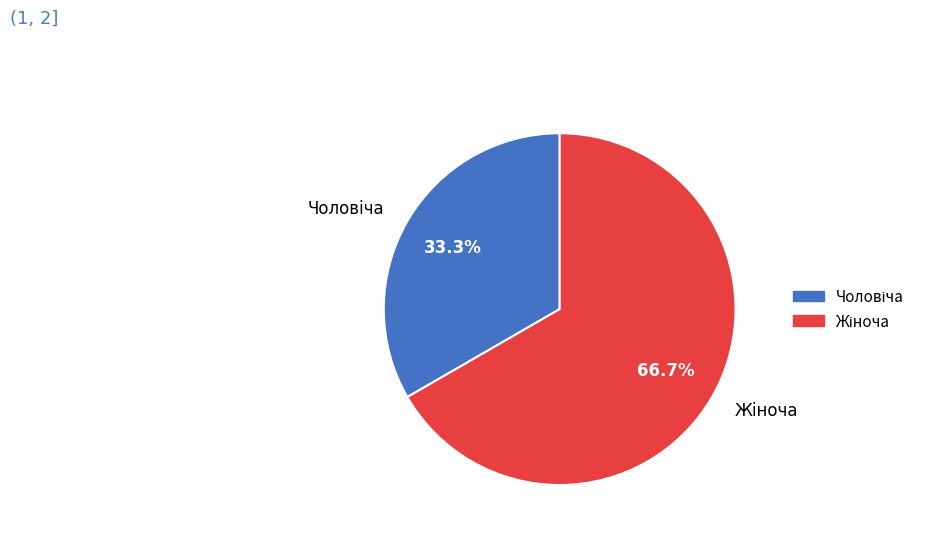

Is there any slice that represents more than half of the pie?

Yes